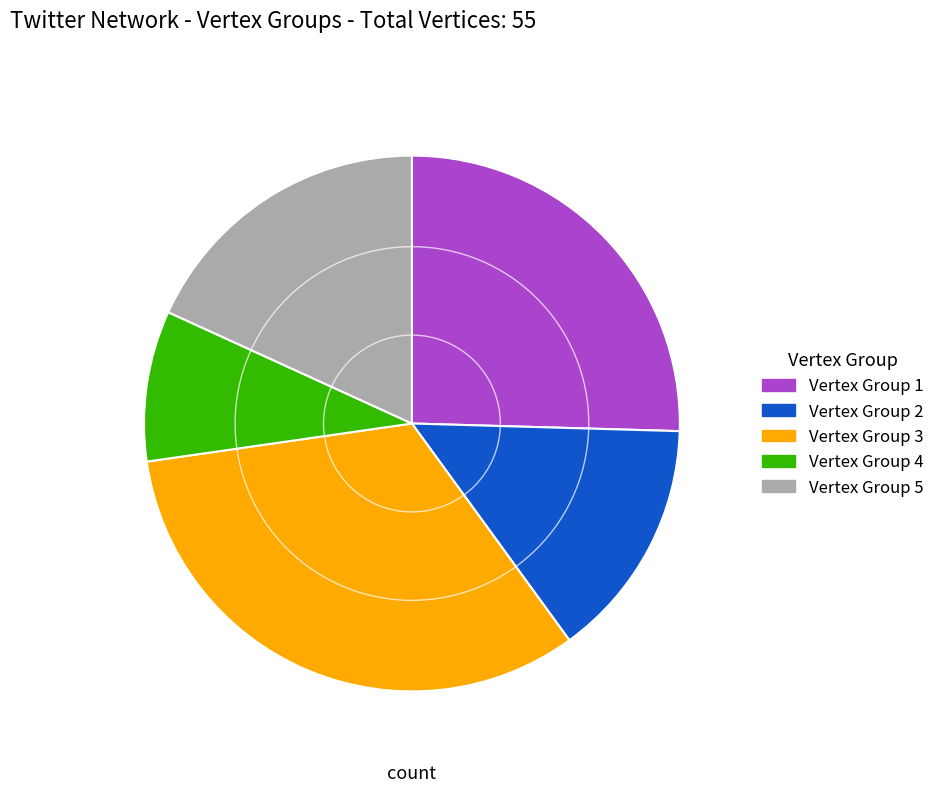

Is there any slice that represents more than half of the pie?

No